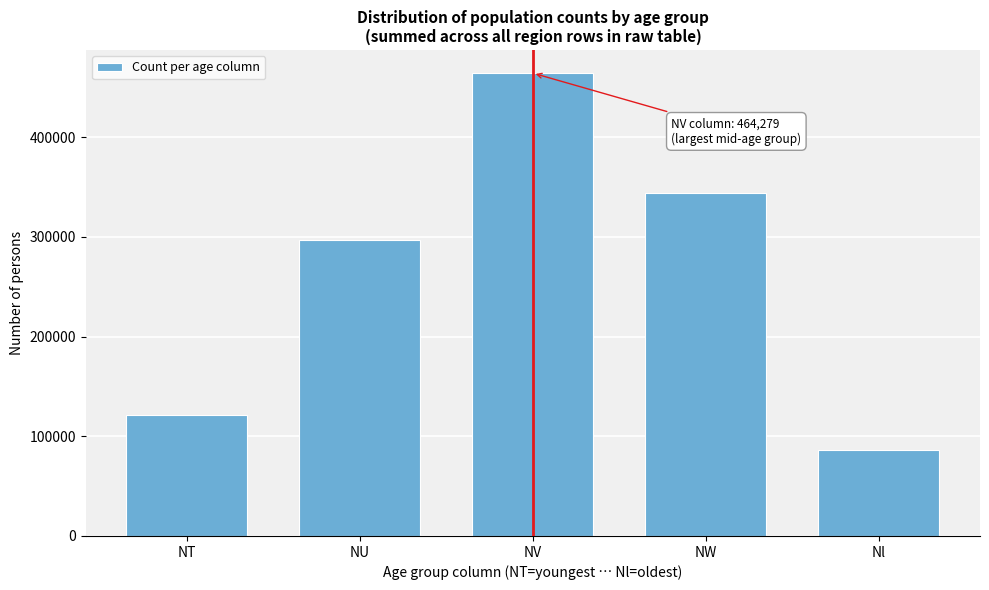

Reading left to right, transcribe all the data shown in this chart.

121439	296643	464279	344527	86299